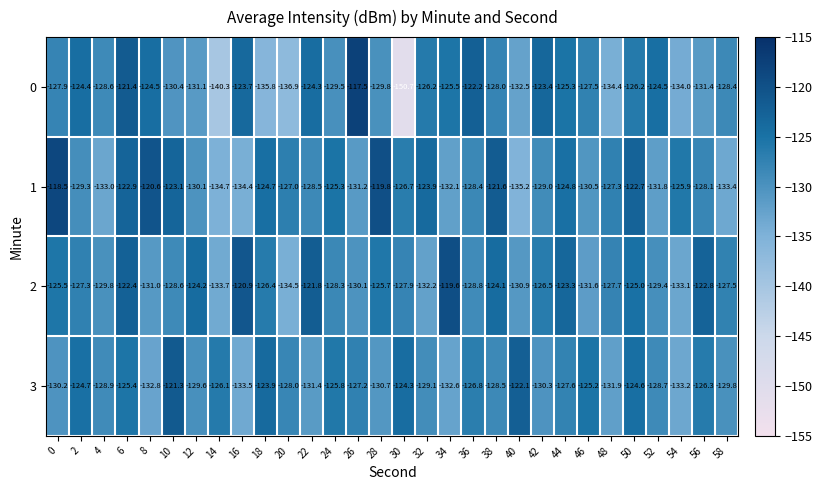

What is the smallest value displayed?

-150.7